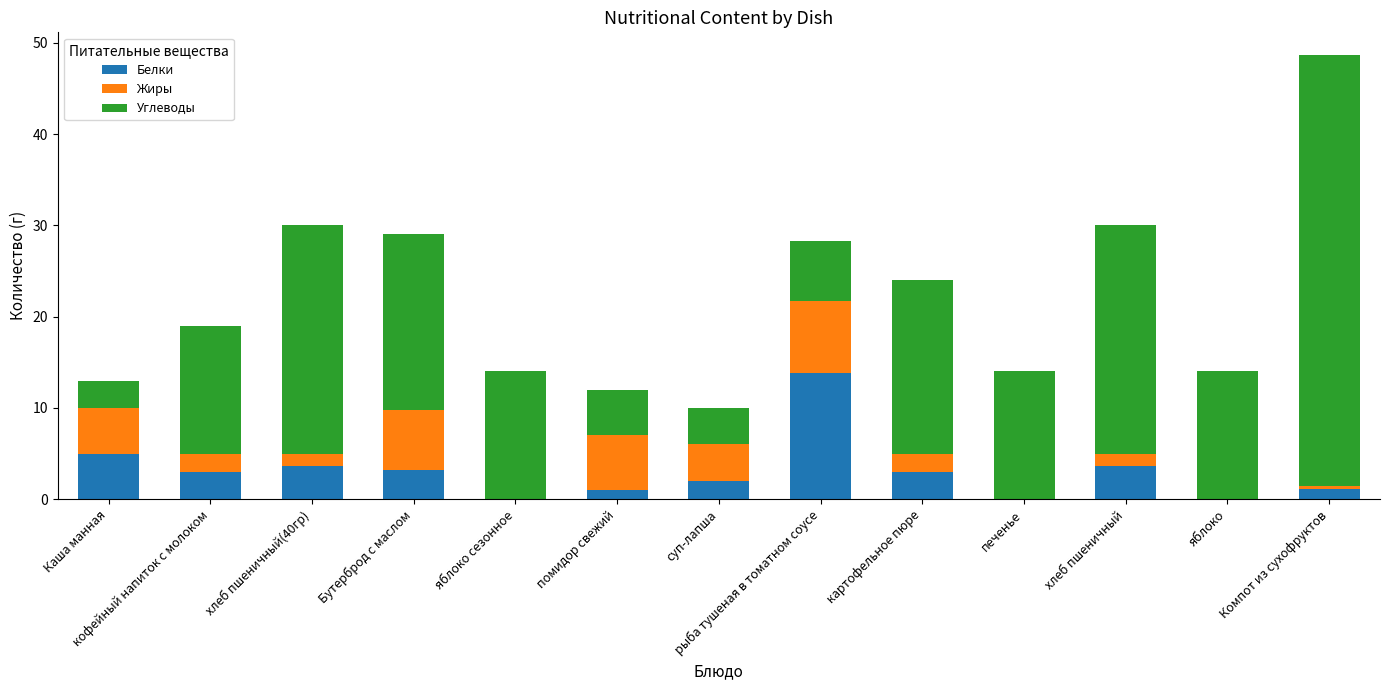

How many data points does each series have?

13